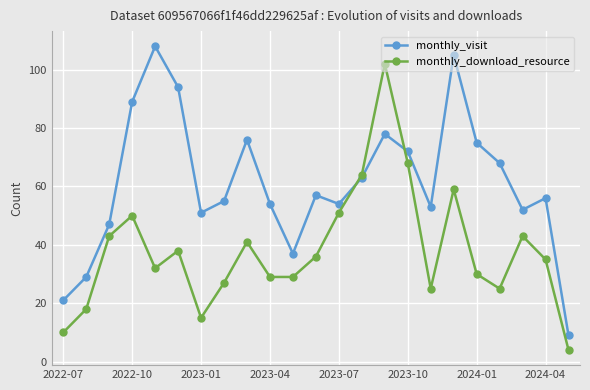

How many interior local peaks does the monthly_visit series have?

6